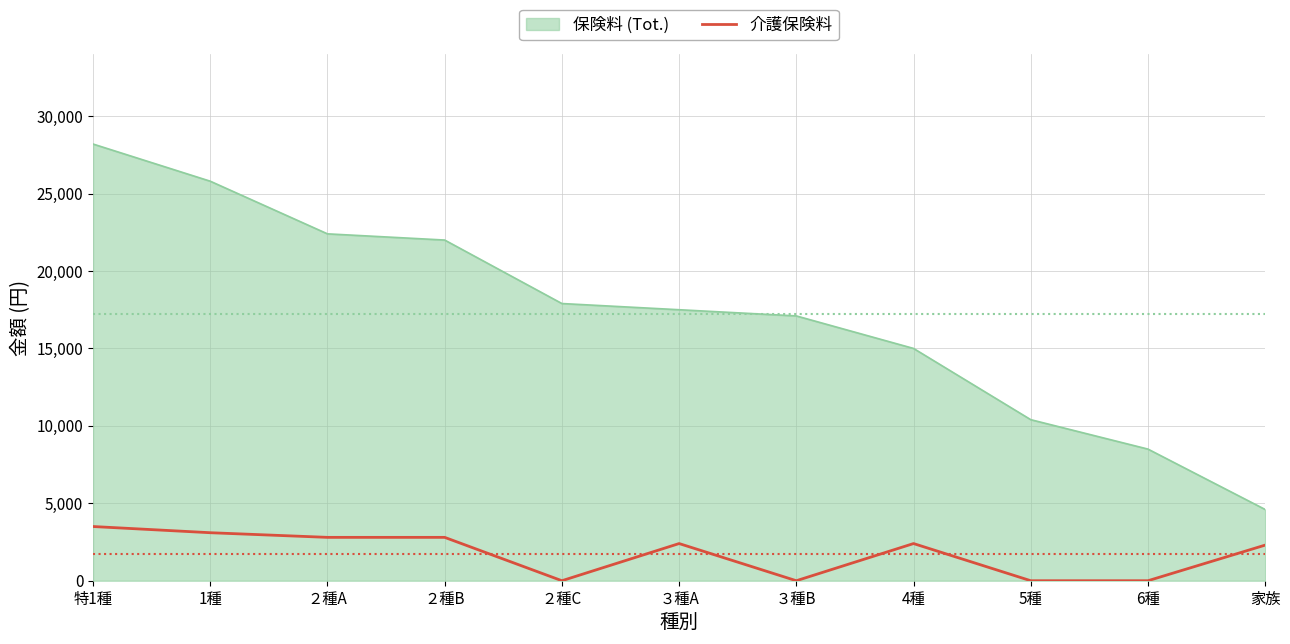

Which series has the largest total across all categories?

保険料 (Tot.)